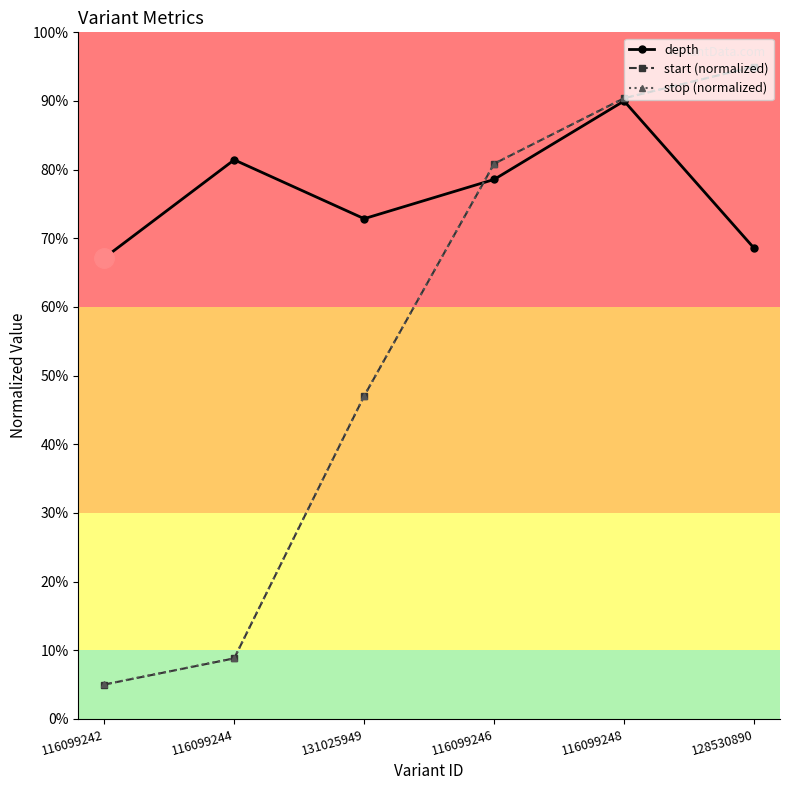

Count the number of data series in this chart.

3